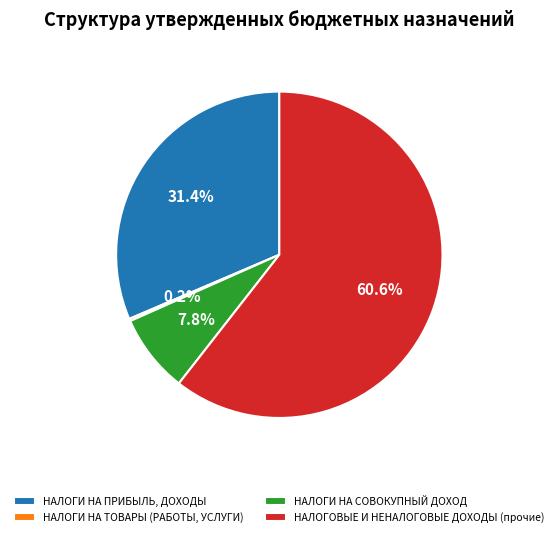

Is it true that НАЛОГОВЫЕ И НЕНАЛОГОВЫЕ ДОХОДЫ (прочие) is 50% of the pie?

False